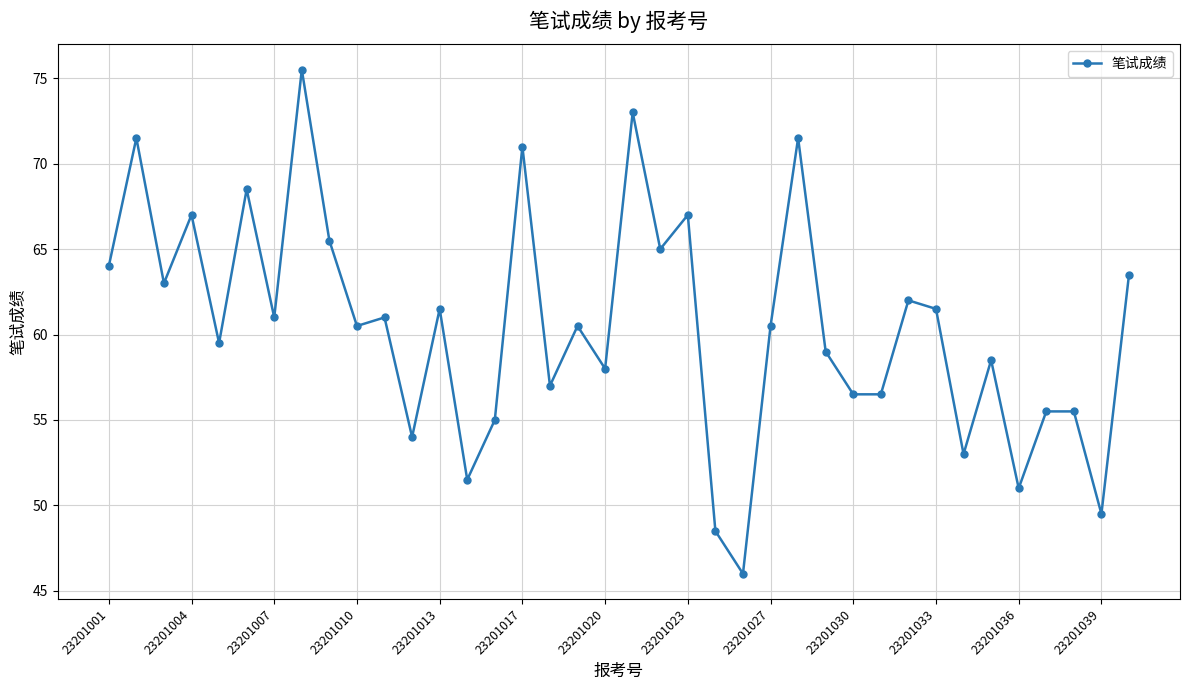

What is the sum of all values?

2299.0